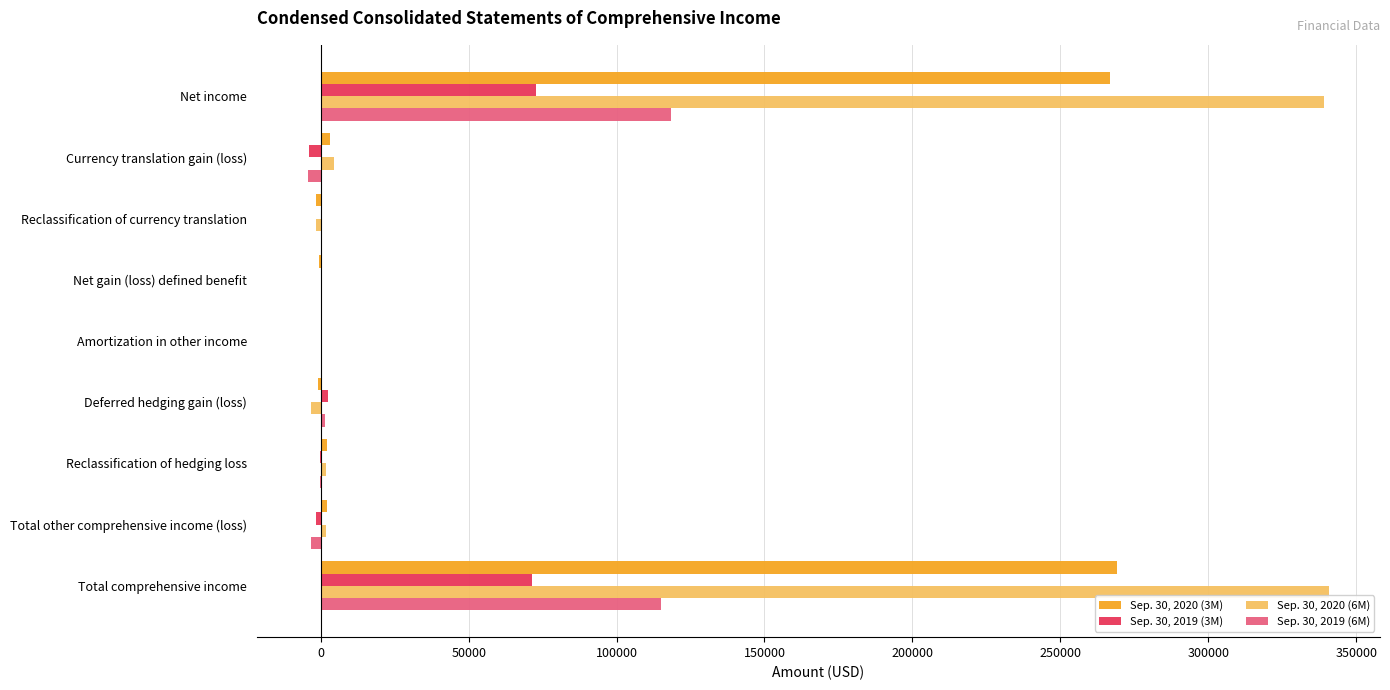

Which series has the largest total across all categories?

Sep. 30, 2020 (6M)